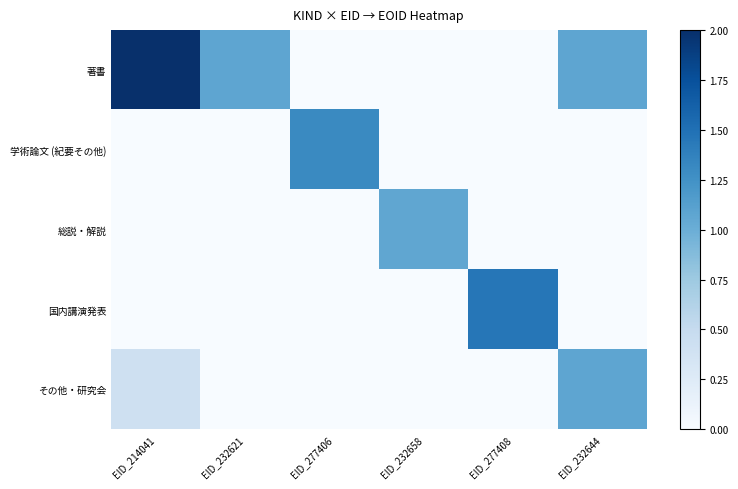

Reading left to right, list all the values displayed in this chart.

著書: EID_214041=2.0	EID_232621=1.1	EID_277406=0.0	EID_232658=0.0	EID_277408=0.0	EID_232644=1.1
学術論文 (紀要その他): EID_214041=0.0	EID_232621=0.0	EID_277406=1.3	EID_232658=0.0	EID_277408=0.0	EID_232644=0.0
総説・解説: EID_214041=0.0	EID_232621=0.0	EID_277406=0.0	EID_232658=1.1	EID_277408=0.0	EID_232644=0.0
国内講演発表: EID_214041=0.0	EID_232621=0.0	EID_277406=0.0	EID_232658=0.0	EID_277408=1.5	EID_232644=0.0
その他・研究会: EID_214041=0.4	EID_232621=0.0	EID_277406=0.0	EID_232658=0.0	EID_277408=0.0	EID_232644=1.1